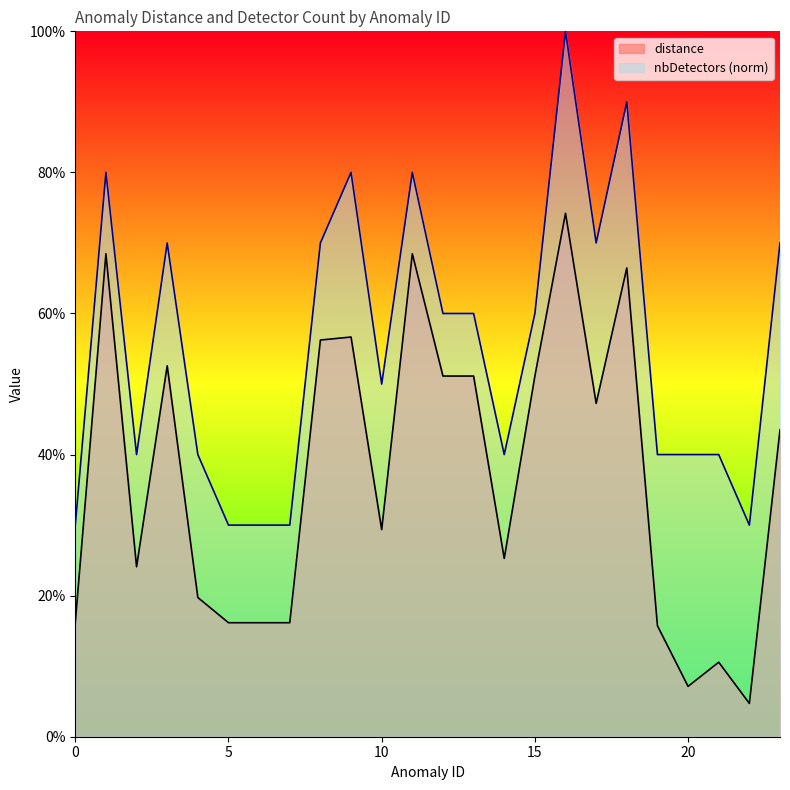

True or false: distance has a value of 0.5 at 3.

True